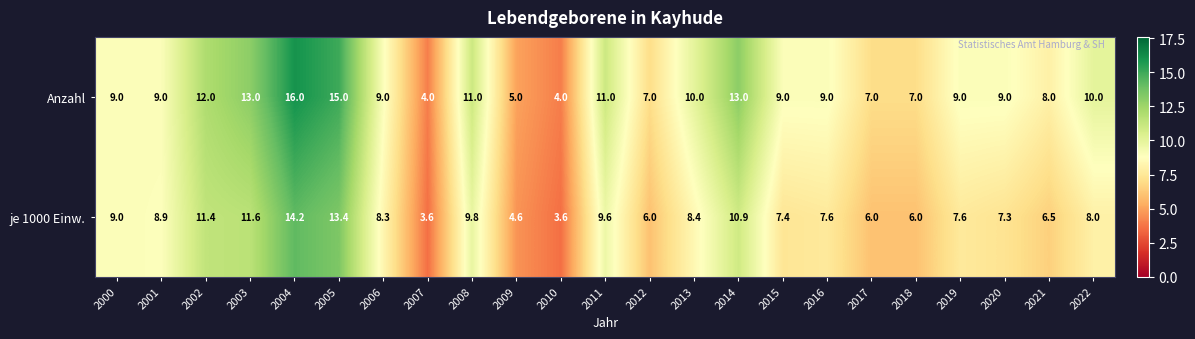

Is the value of Anzahl at 2022 greater than the value of je 1000 Einw. at 2014?

No